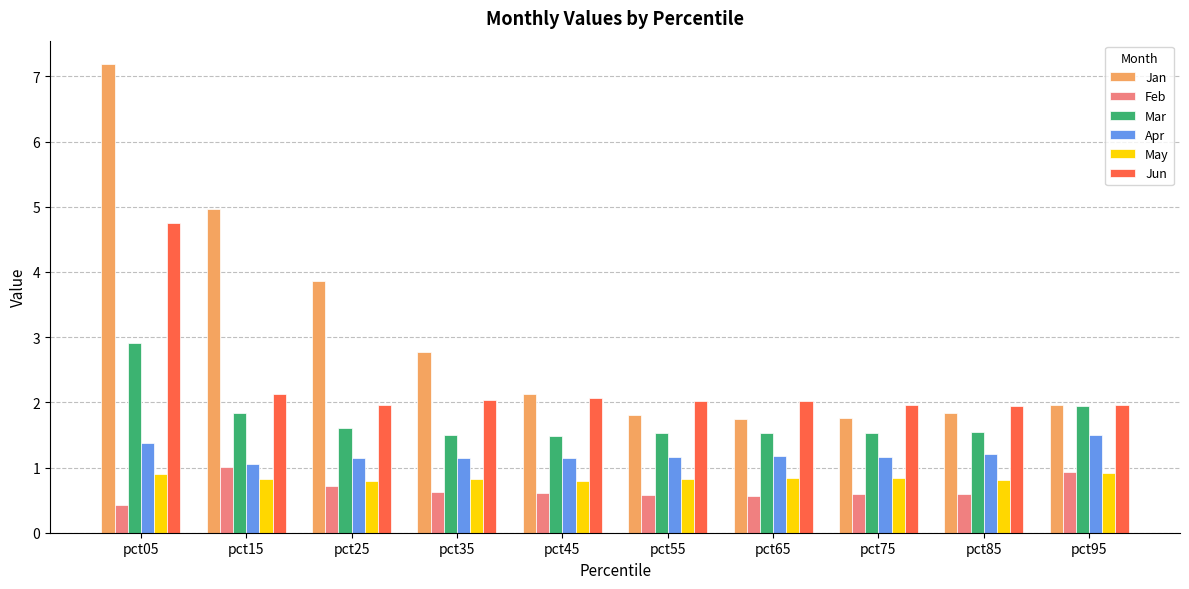

Is the value of Apr at pct25 greater than the value of Jan at pct85?

No